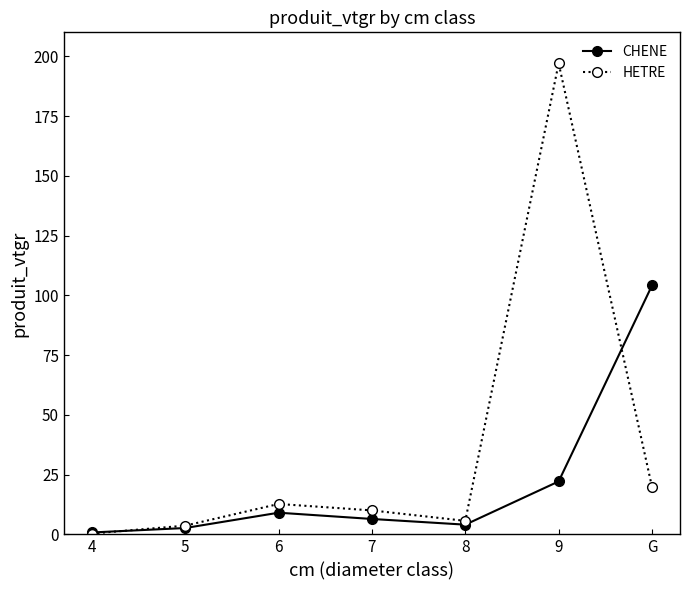

True or false: CHENE and HETRE intersect in this chart.

True